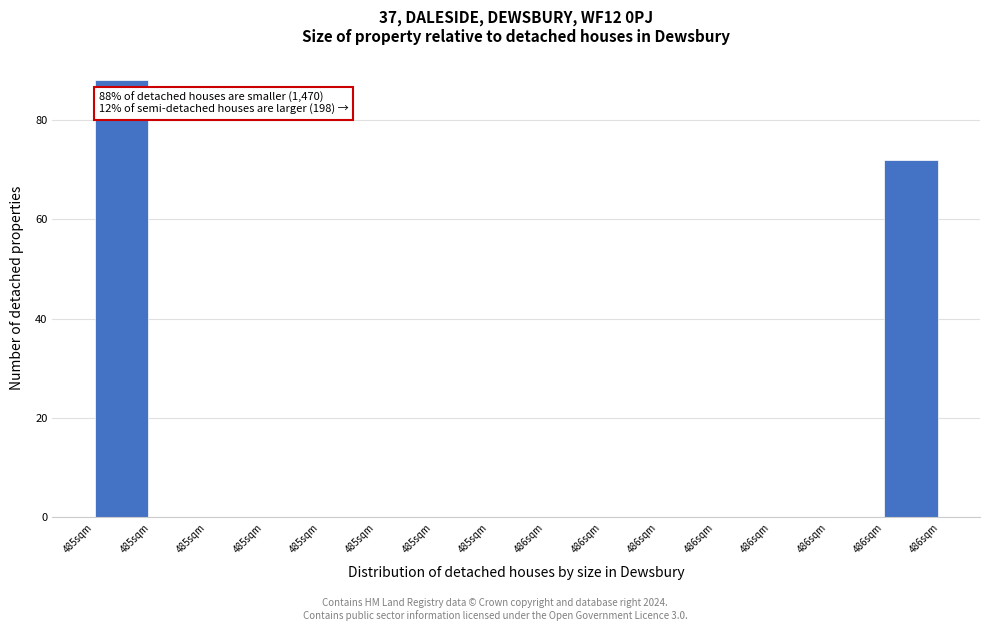

Count the number of categories in the chart.

15